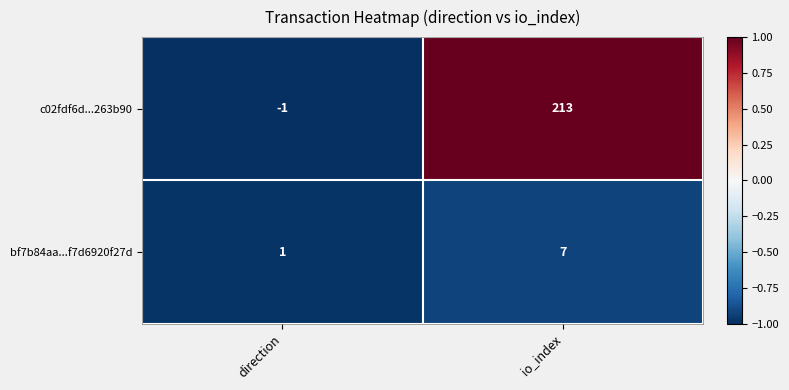

What is the maximum value for bf7b84aa...f7d6920f27d?

7